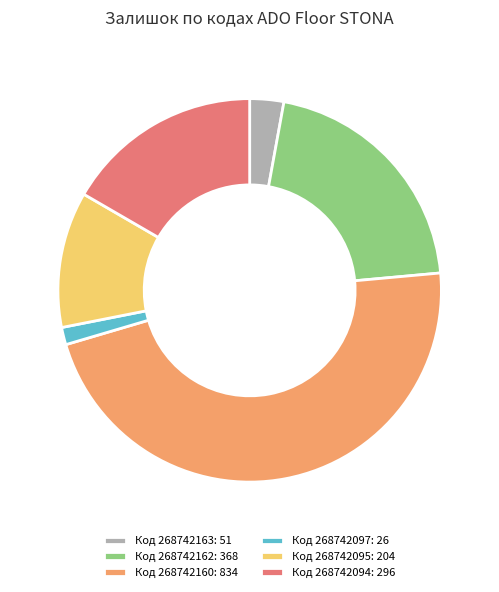

Combined, do Код 268742095: 204 and Код 268742162: 368 account for over 50%?

No